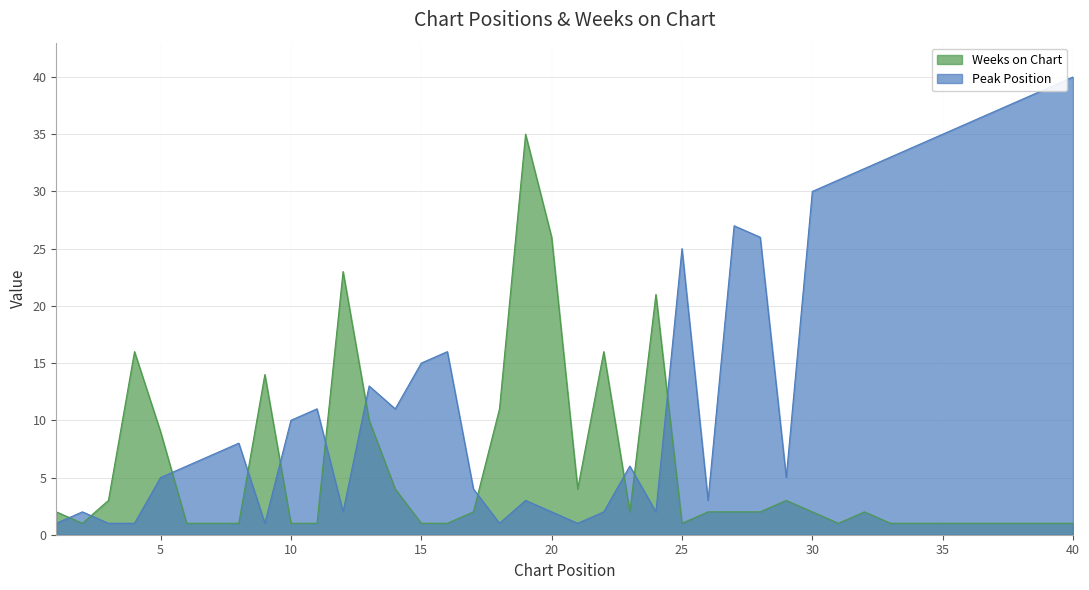

Which label corresponds to the smallest value in the chart?

1